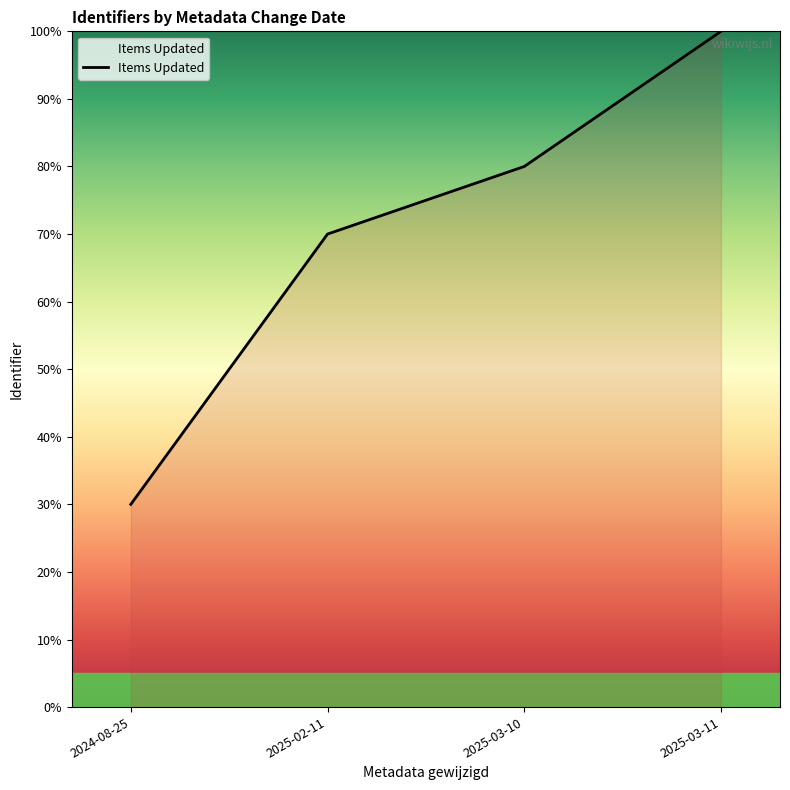

What is the difference between the values at 2024-08-25 and 2025-02-11?

40